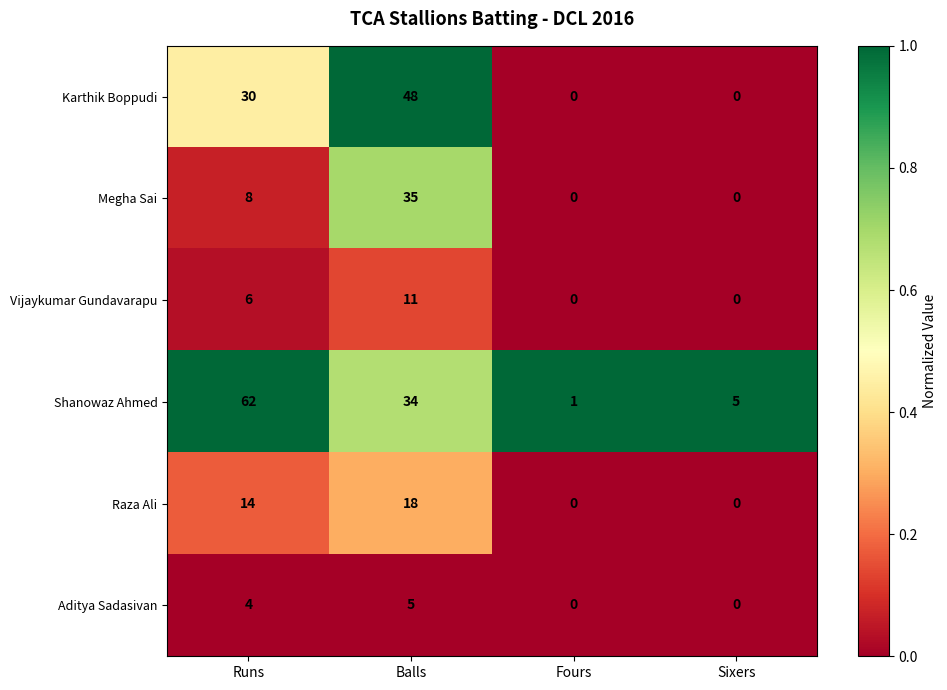

Reading left to right, transcribe all the data shown in this chart.

Karthik Boppudi: Runs=30	Balls=48	Fours=0	Sixers=0
Megha Sai: Runs=8	Balls=35	Fours=0	Sixers=0
Vijaykumar Gundavarapu: Runs=6	Balls=11	Fours=0	Sixers=0
Shanowaz Ahmed: Runs=62	Balls=34	Fours=1	Sixers=5
Raza Ali: Runs=14	Balls=18	Fours=0	Sixers=0
Aditya Sadasivan: Runs=4	Balls=5	Fours=0	Sixers=0